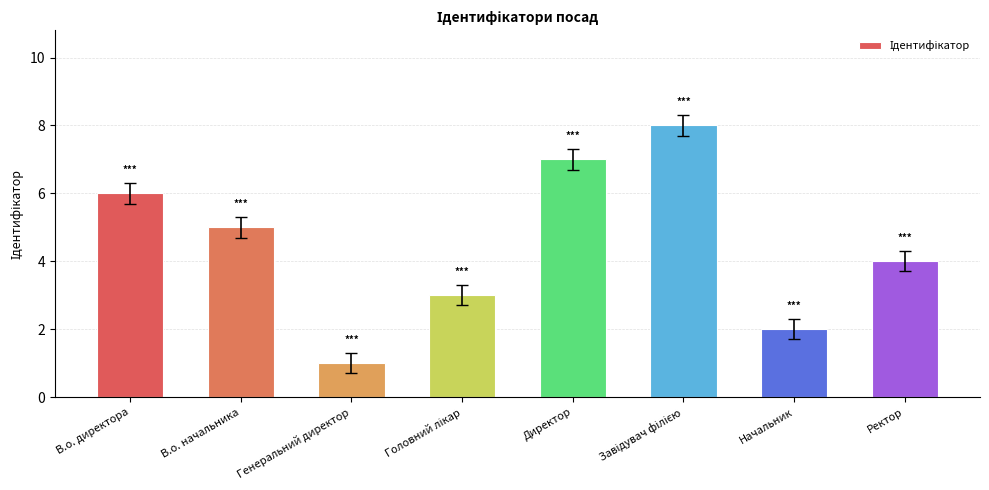

What is the difference between the second highest and second lowest values?

5